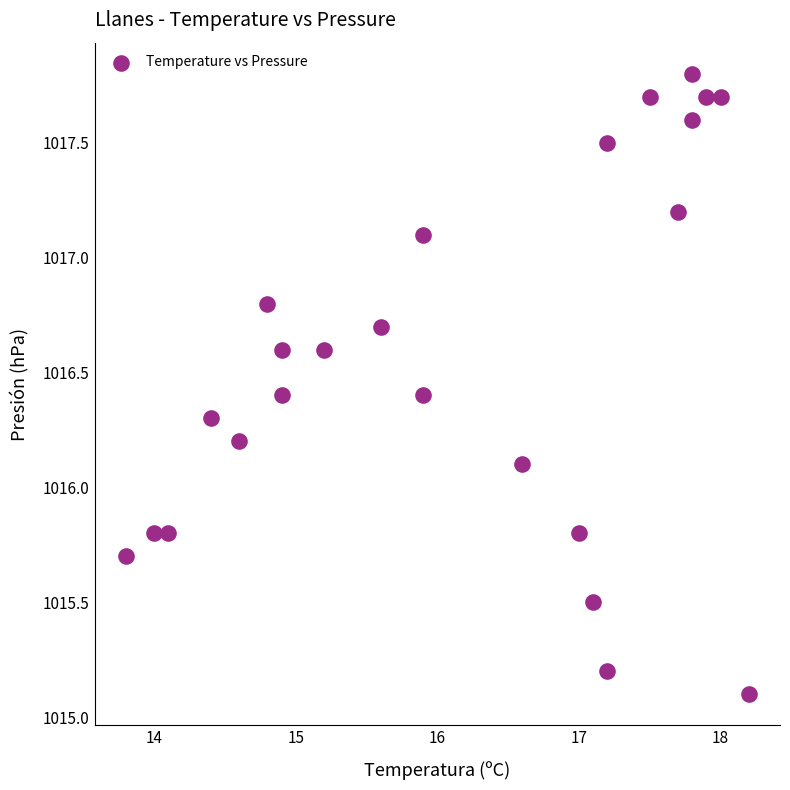

What Y value in the scatter plot is closest to 1016?

1016.1